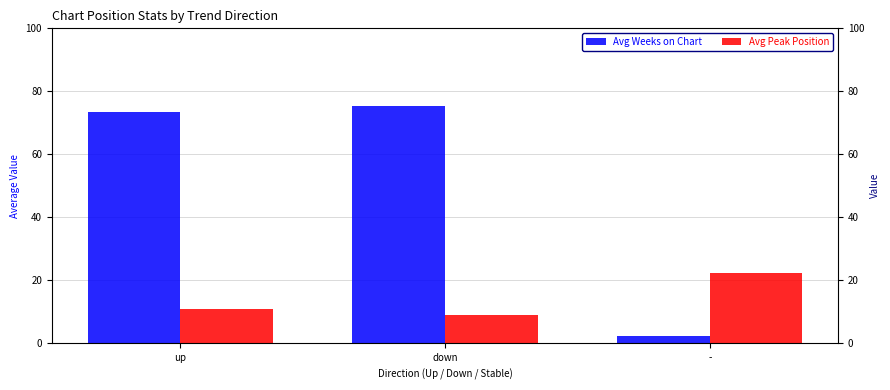

Reading left to right, transcribe all the data shown in this chart.

Avg Weeks on Chart: 73.5	75.4	2.5
Avg Peak Position: 11.0	9.0	22.5